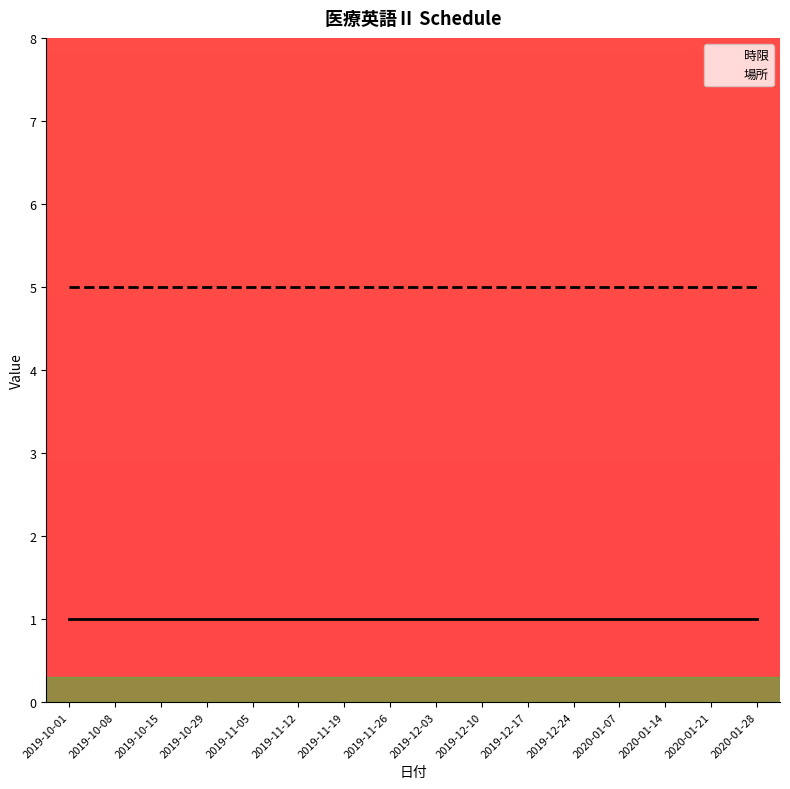

Is this an area chart (filled region under the line)?

No